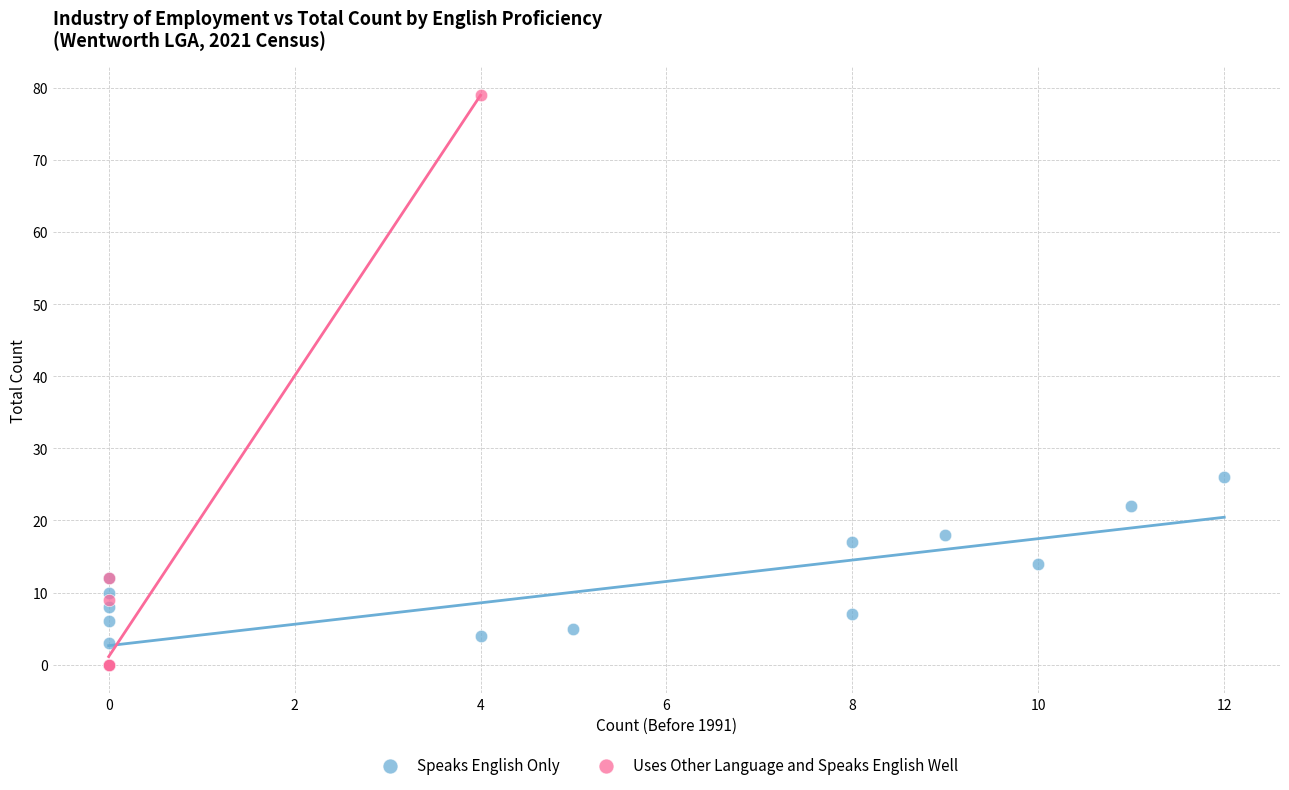

Which series has the largest Y range (max minus min)?

Uses Other Language and Speaks English Well